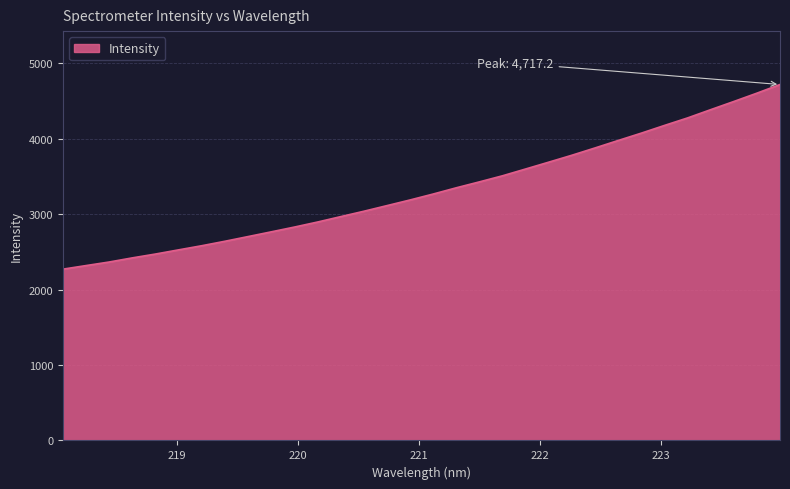

What is the maximum value shown in the chart?

4717.2